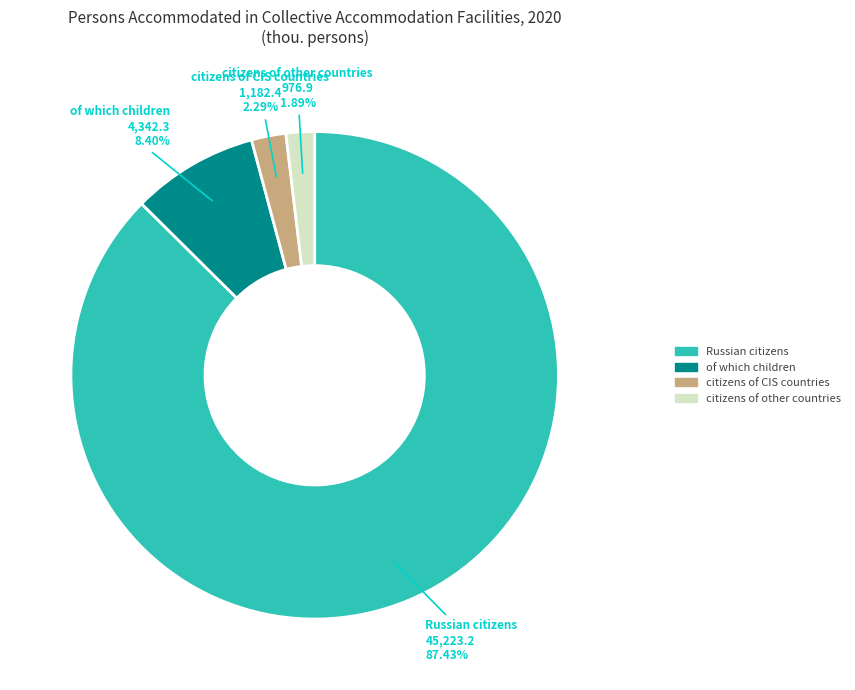

To the nearest percent, what percentage of the pie is Russian citizens?

87%